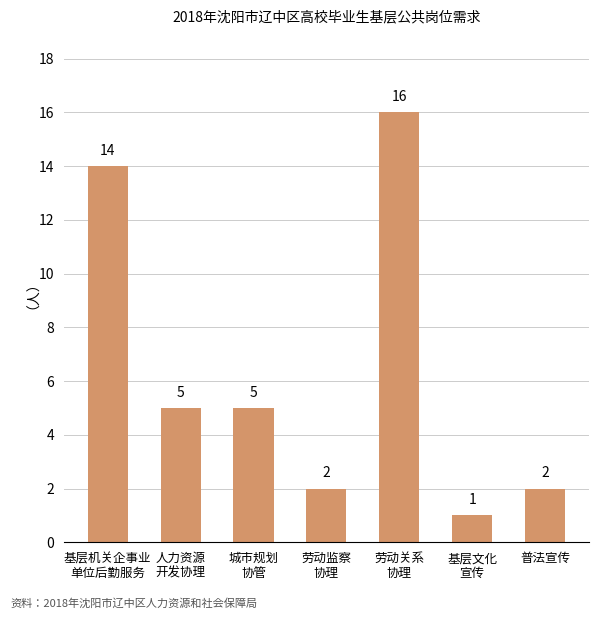

What is the label of the 2nd bar from the right?

基层文化
宣传